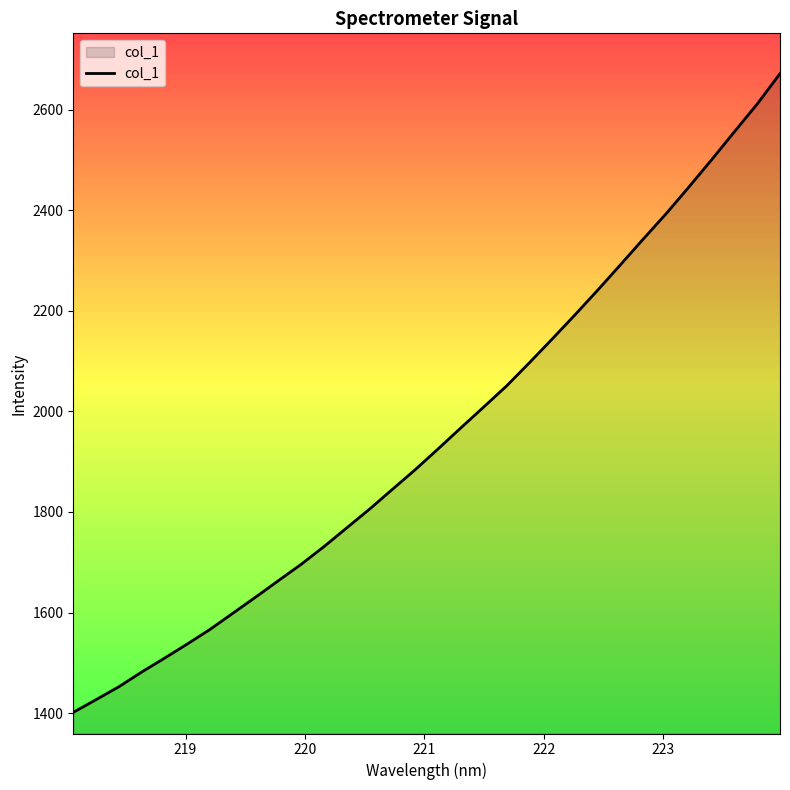

Does the chart have visible grid lines?

No